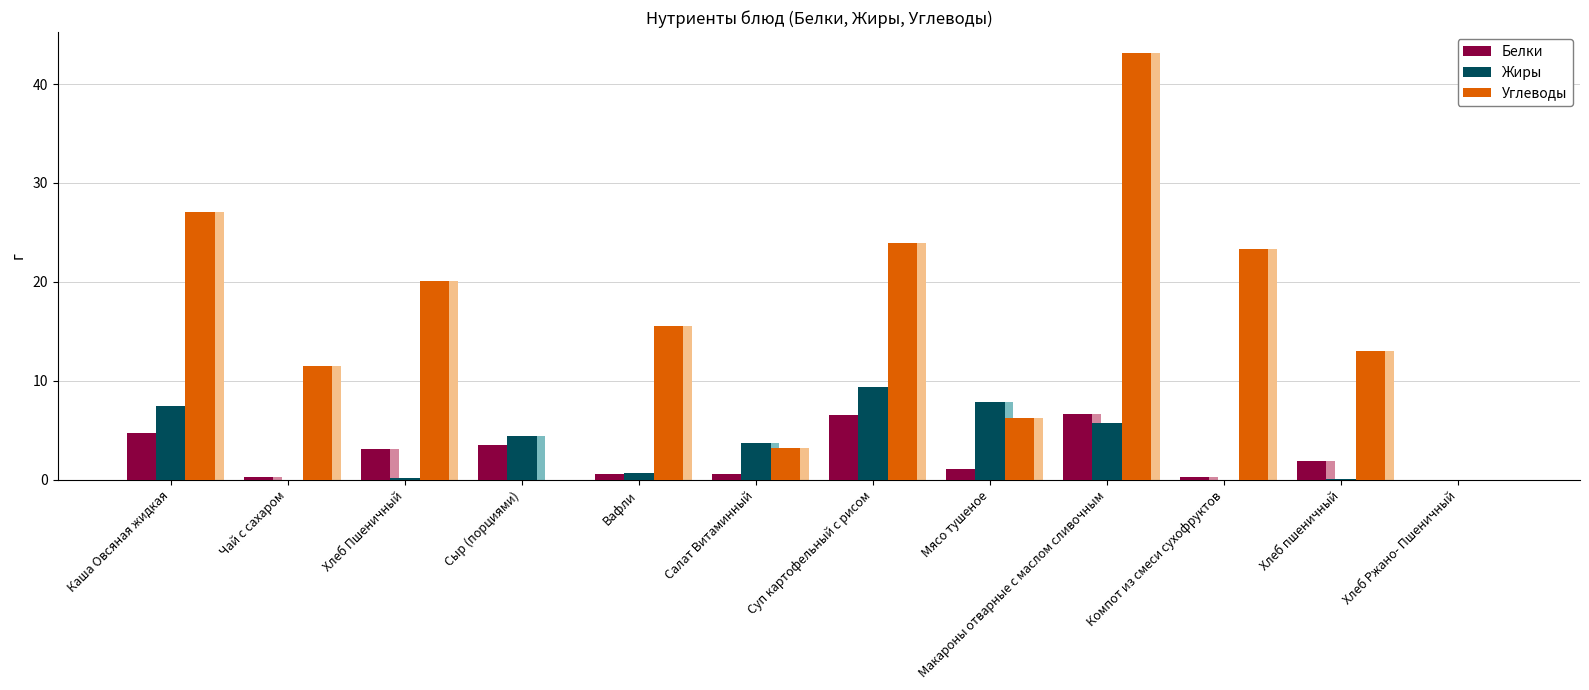

Count the number of data series in this chart.

3